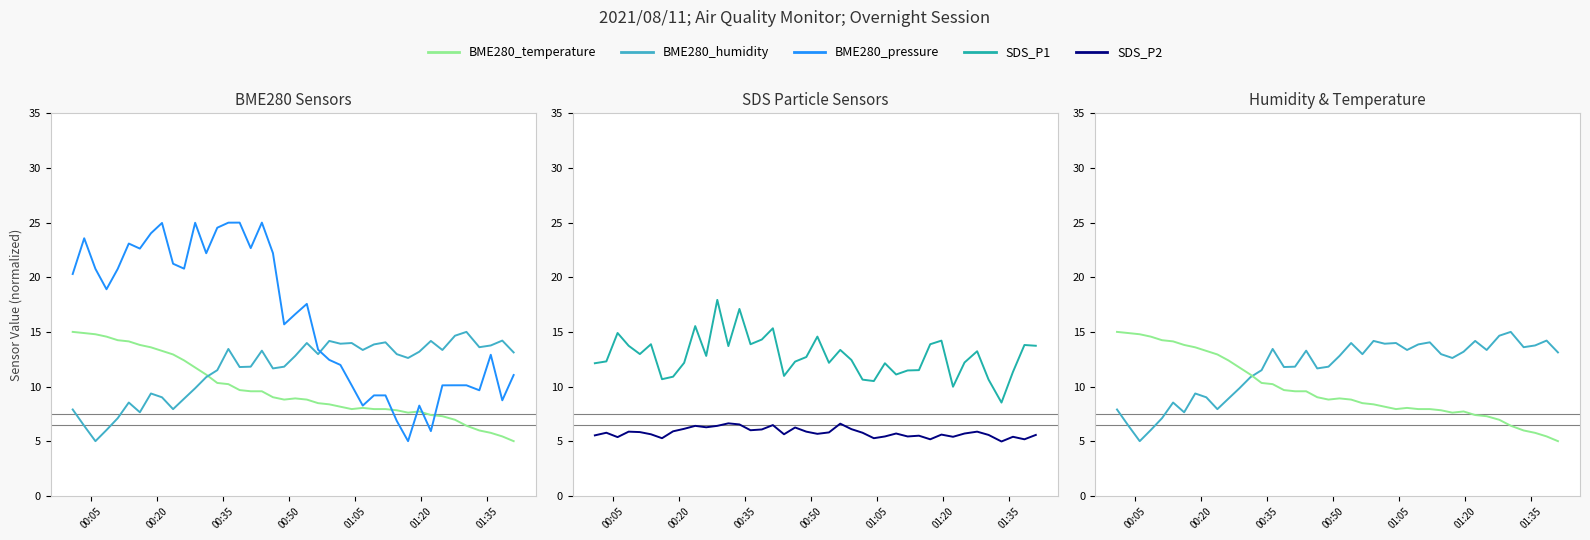

Is the value of SDS_P2 at 00:20 greater than the value of SDS_P1 at 33?

No